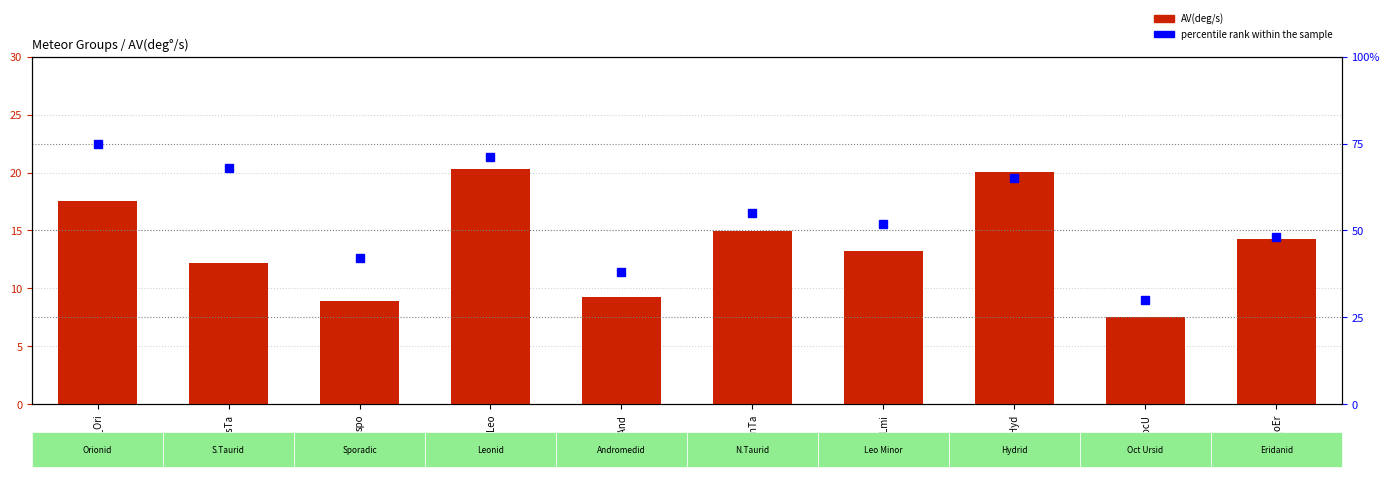

How many values in the percentile rank within the sample series are below 55?

5